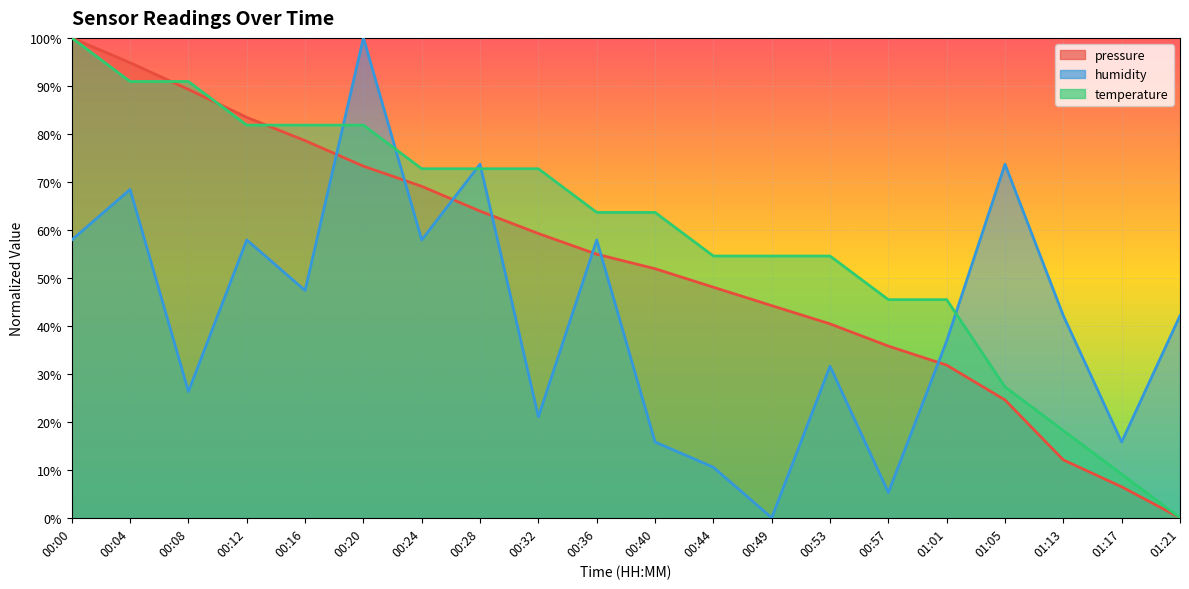

What is the label of the 5th point from the right?

01:01